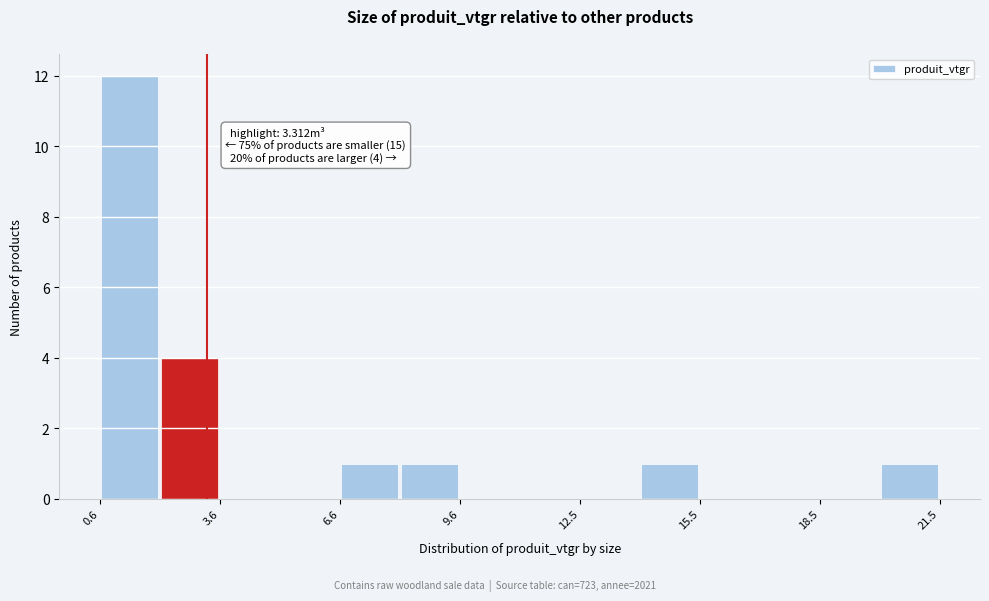

Read against the x-axis, roughly where is the centre of the tallest bar?

1.5